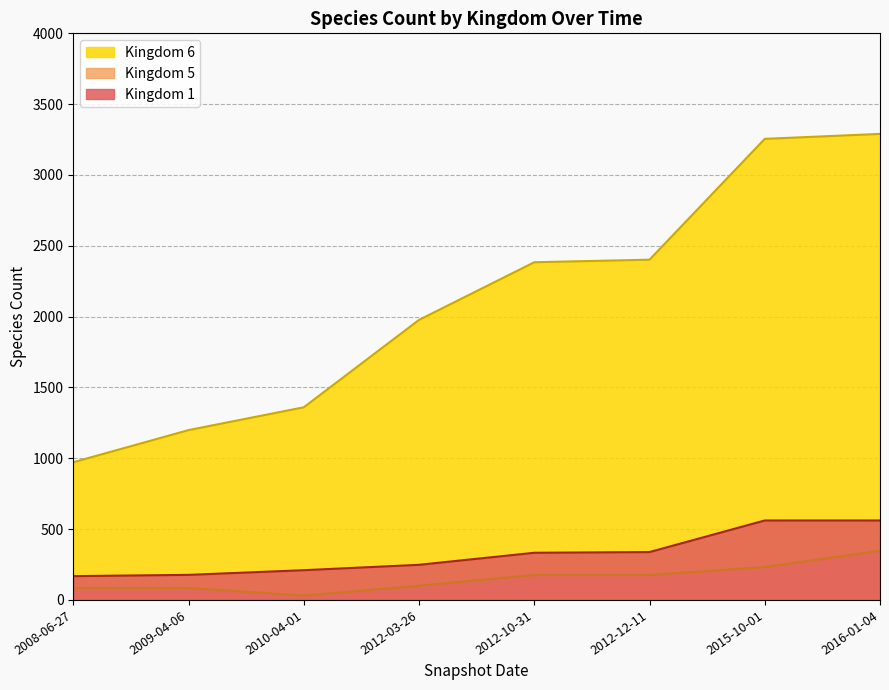

Which series has the widest spread of values?

Kingdom 6